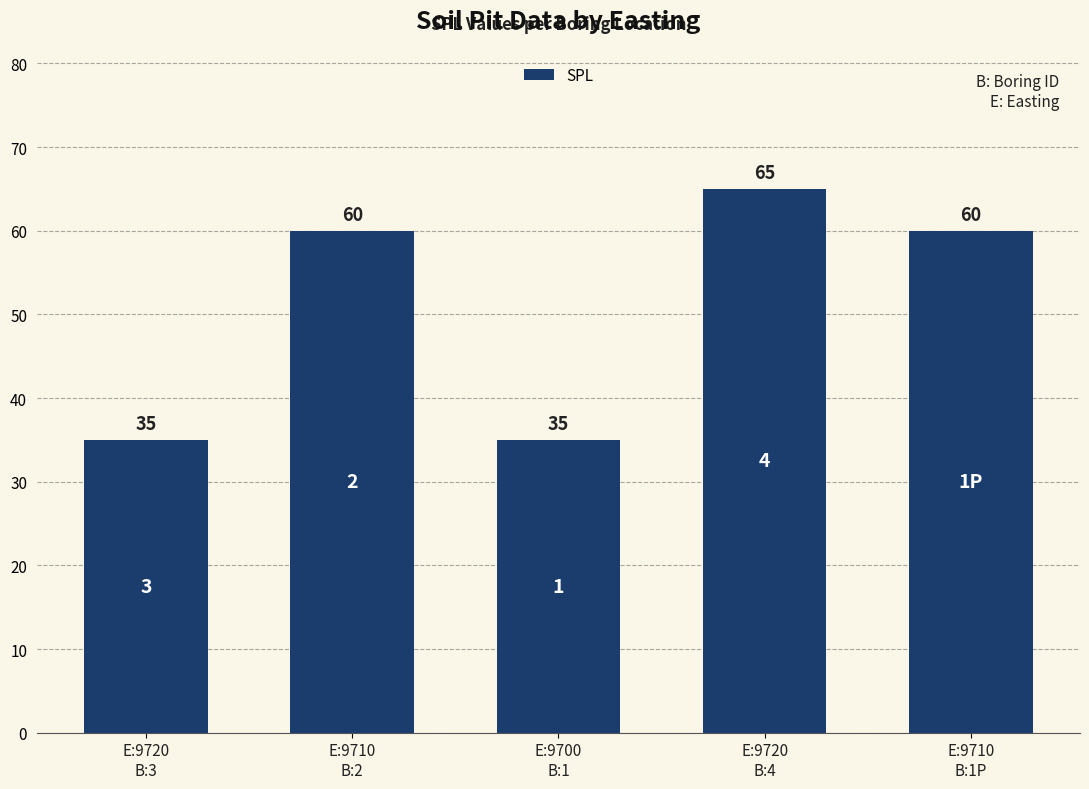

True or false: the data shows 65 at E:9720
B:4.

True